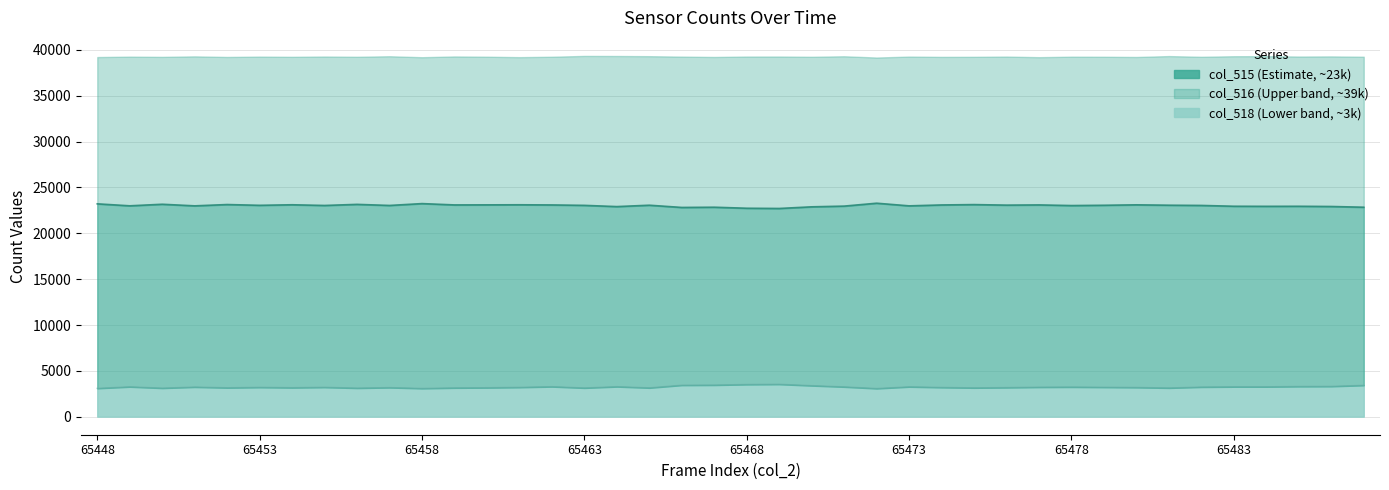

Is the value of col_518 trend at 33 greater than the value of col_515 trend at 17?

No